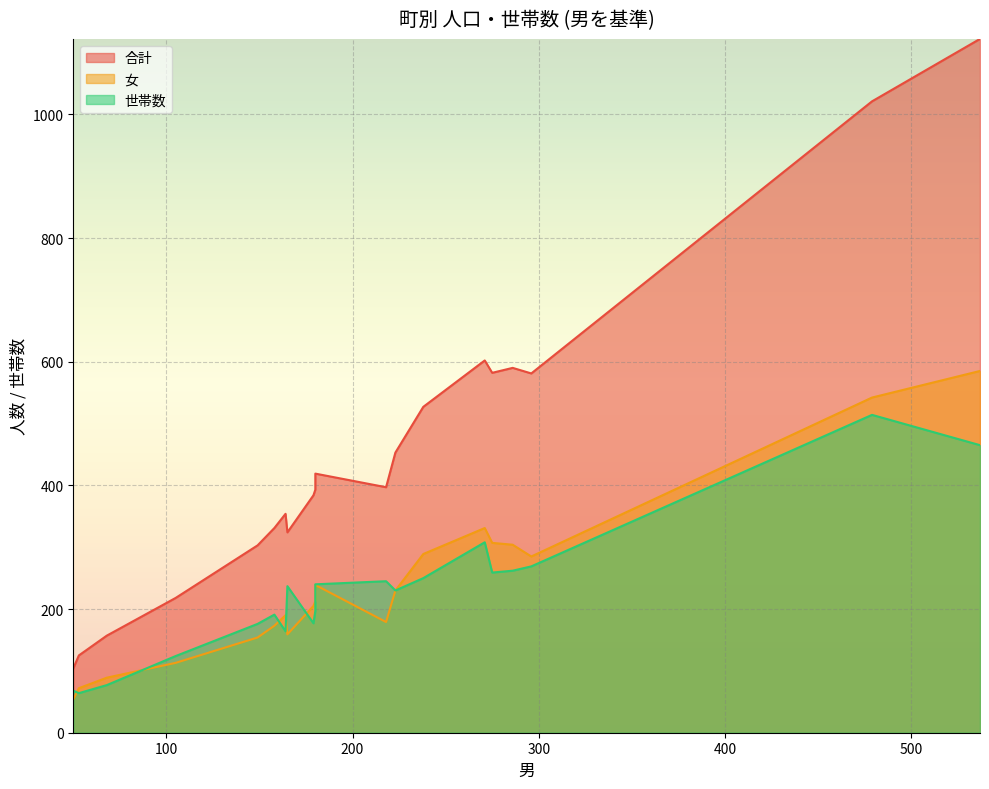

What is the label of the 15th point from the left?

朝日町